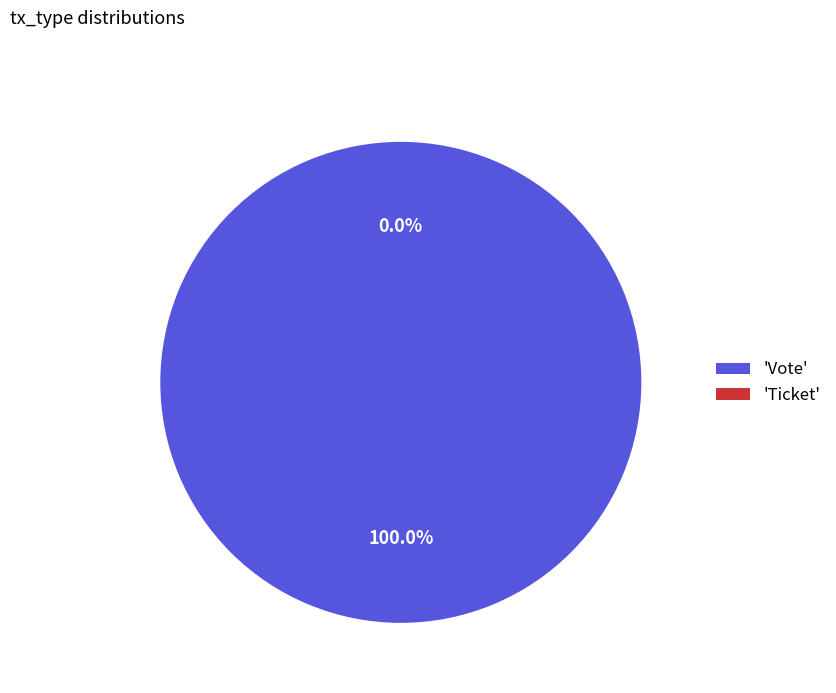

Rank the categories by value from lowest to highest.

Ticket, Vote